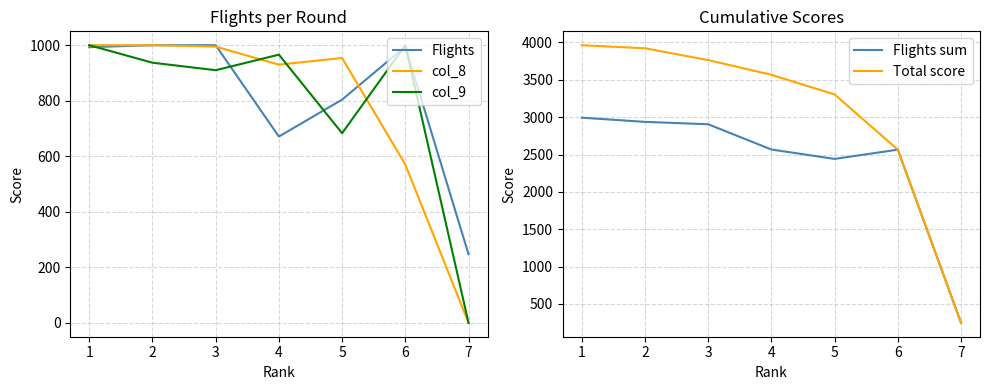

True or false: Total score and col_8 intersect in this chart.

False